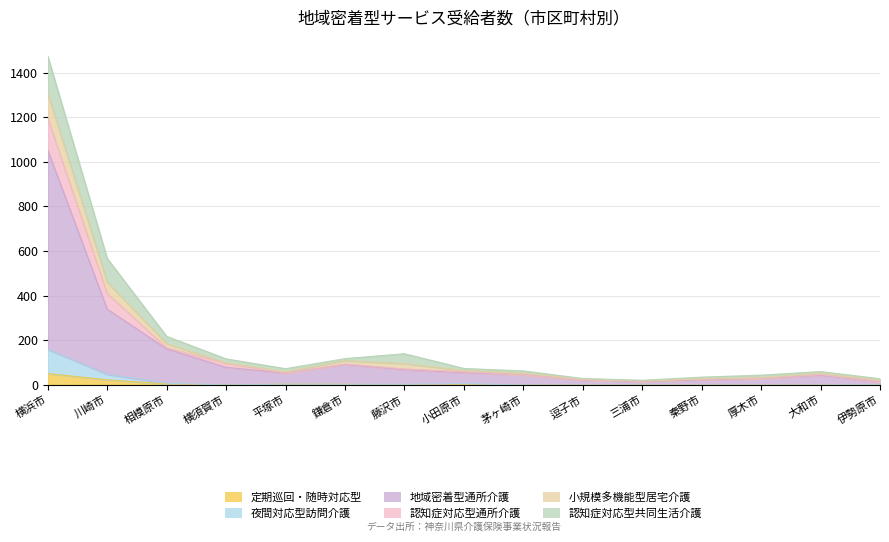

Where does the 地域密着型通所介護 series first go above 53?

横浜市